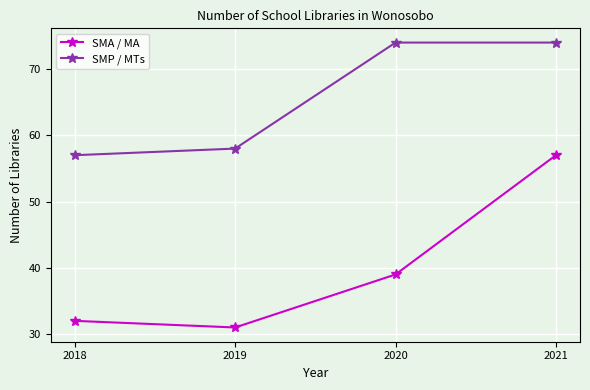

Rank the series by their average value, from highest to lowest.

SMP / MTs, SMA / MA